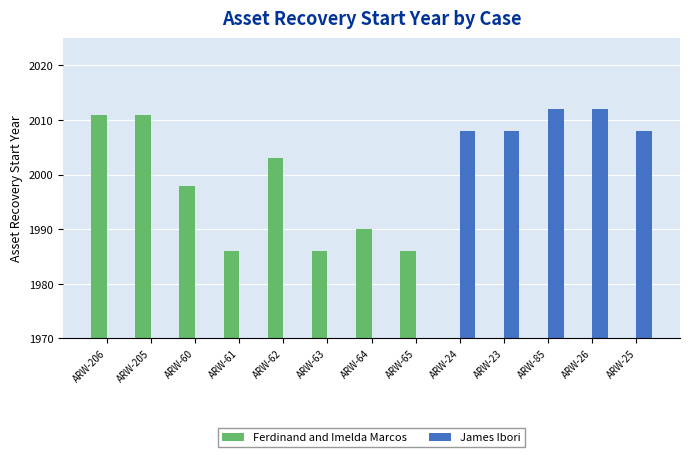

At how many categories does at least one series exceed 335?

13